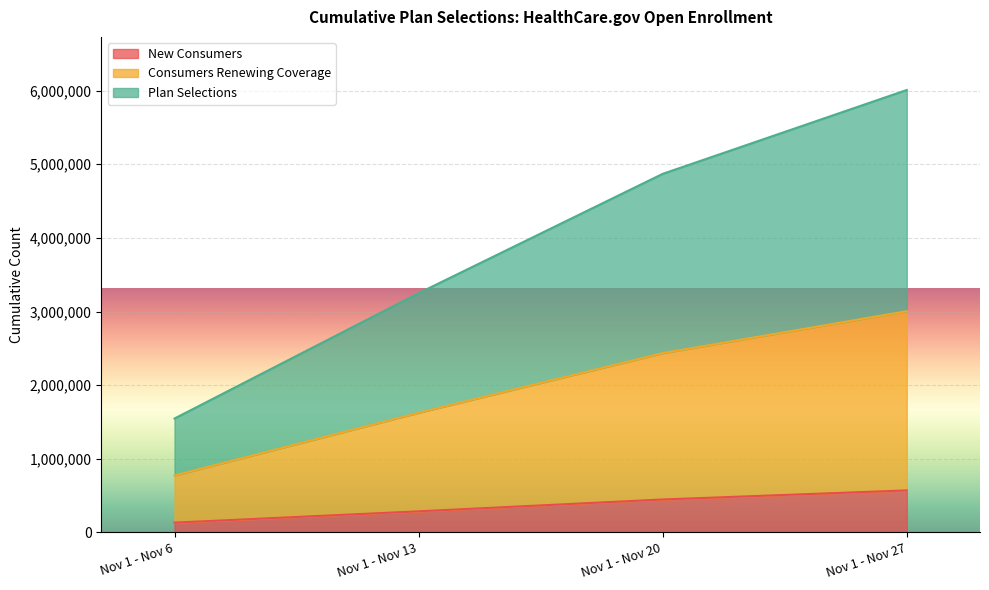

What is the total value across all series at Nov 1 - Nov 27?

6007832